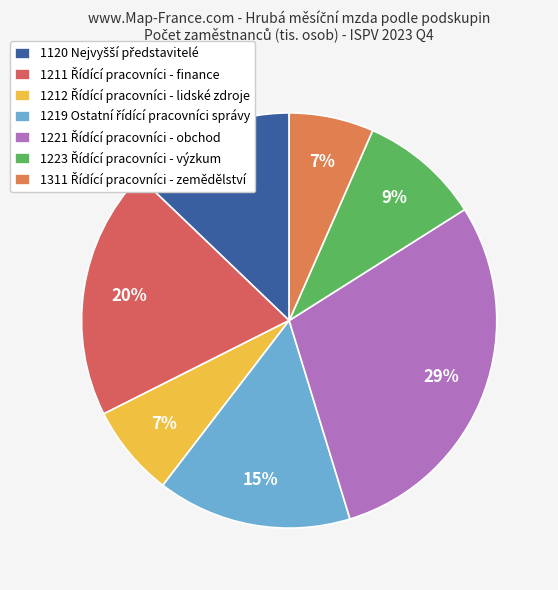

Which slice is the smallest?

1311 Řídící pracovníci v zemědělství